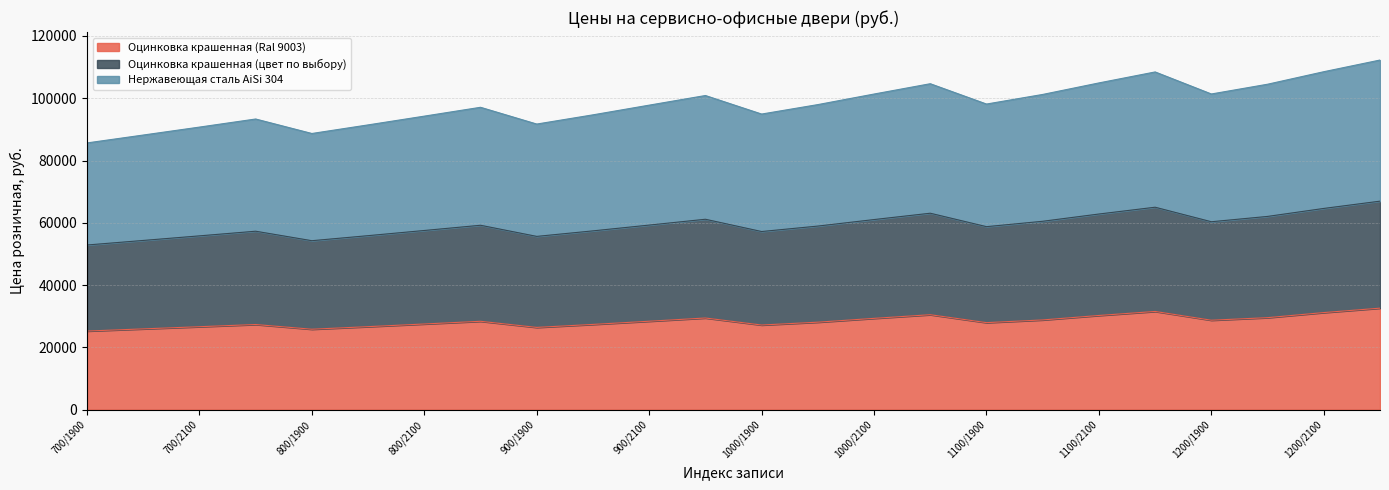

What is the difference between the maximum and minimum values in the Оцинковка крашенная (Ral 9003) series?

7352